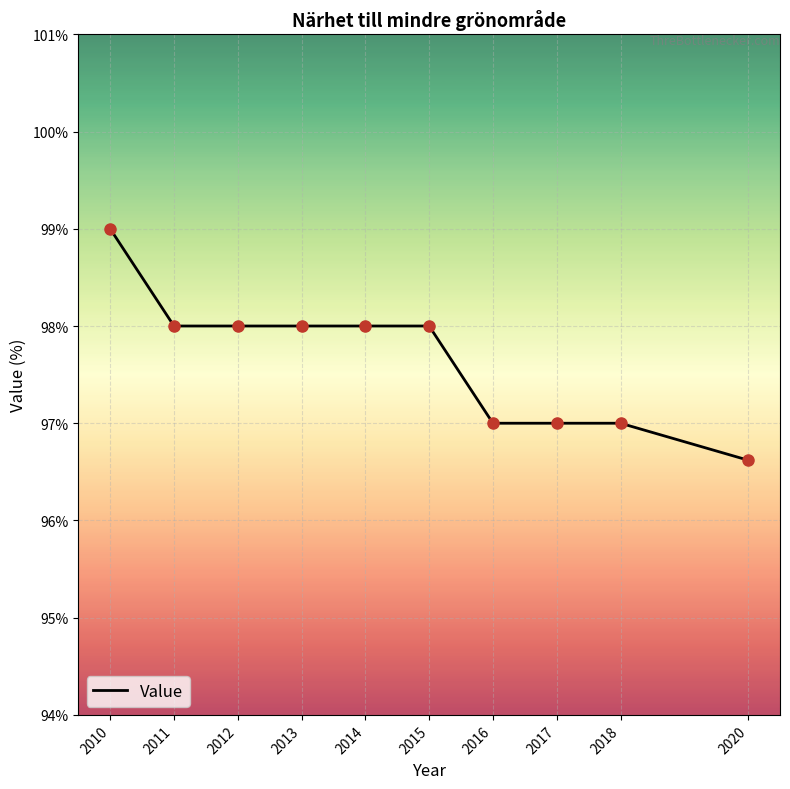

What is the ratio of the value at 2011 to the value at 2016?

1.0